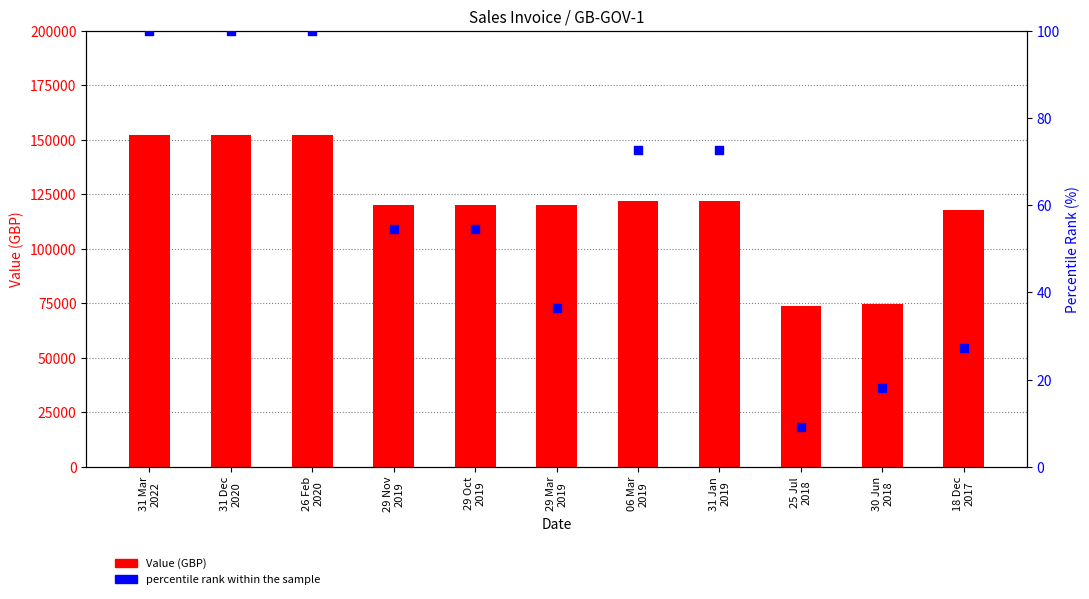

Which series has the largest total across all categories?

Value (GBP)